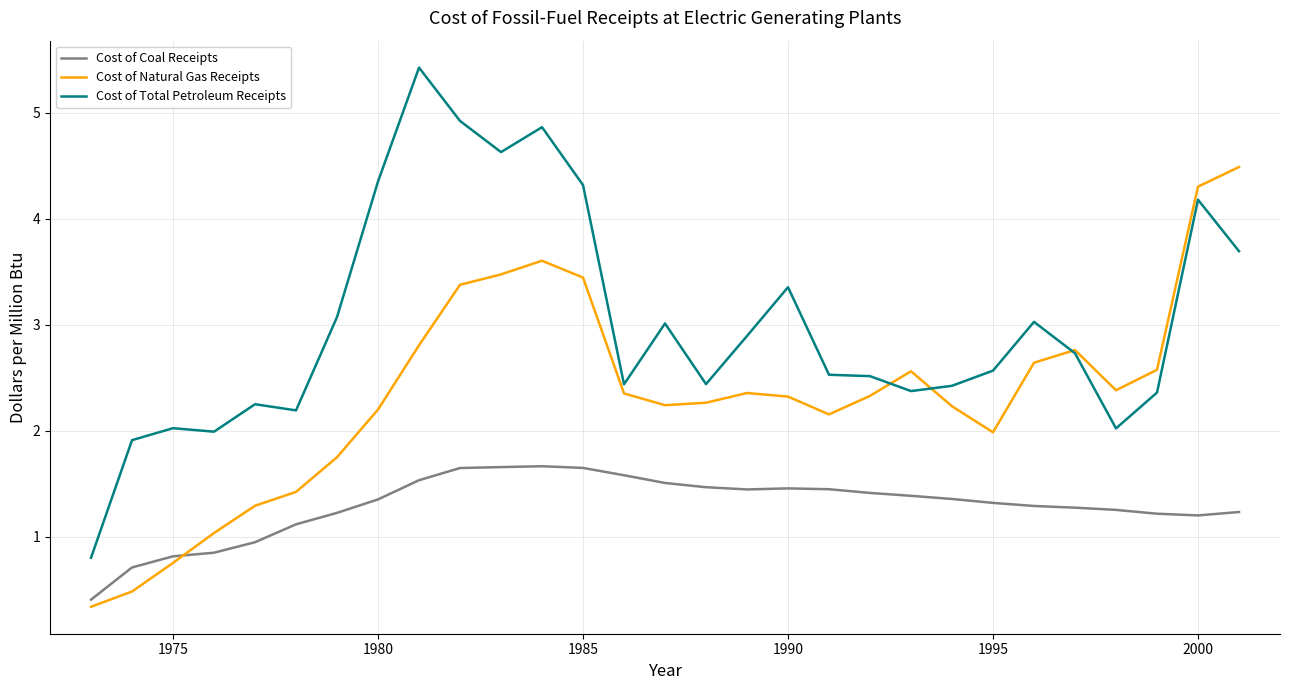

Which series has the widest spread of values?

Cost of Total Petroleum Receipts